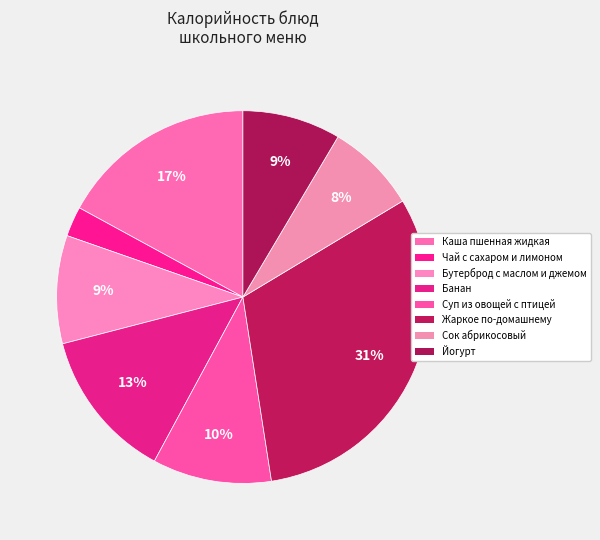

How many segments does this pie chart have?

8